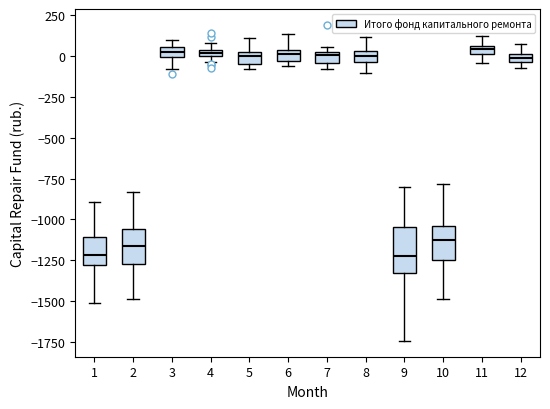

Where does the median line of the box at x = 2 sit on the y-axis? The values are not printed on the chart, so give them approximately, as read against the axis.

-1150